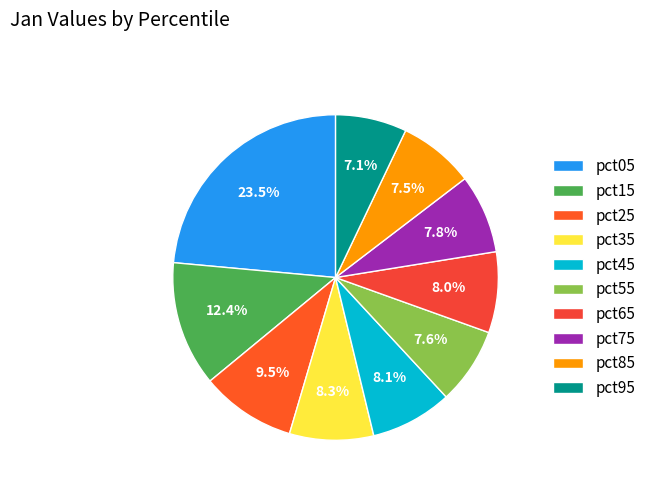

To the nearest percent, what is the difference between the largest and smallest slice percentages?

16%